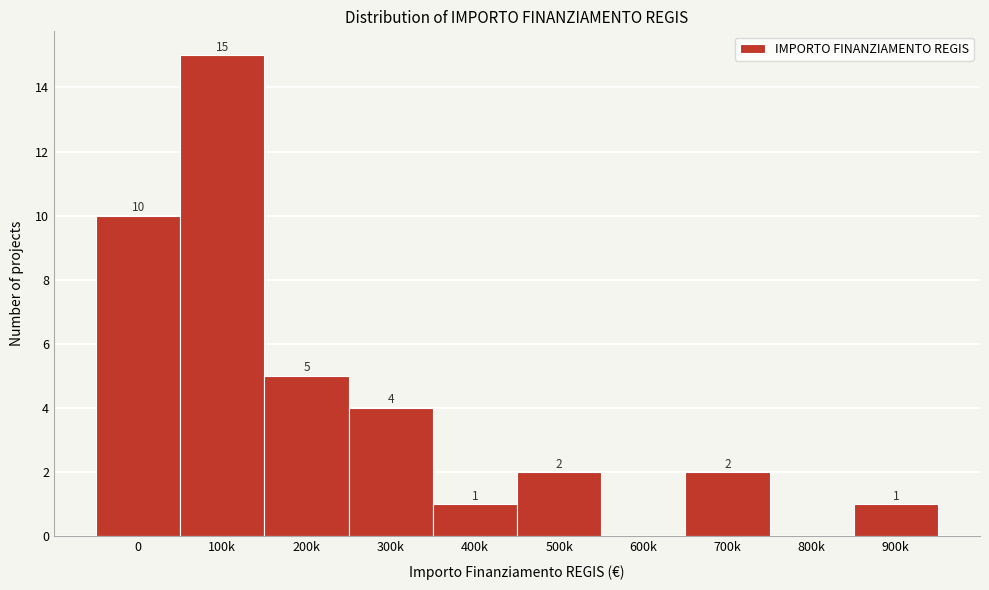

Reading right to left, what are all the values shown in this chart?

900k=1	800k=0	700k=2	600k=0	500k=2	400k=1	300k=4	200k=5	100k=15	0=10